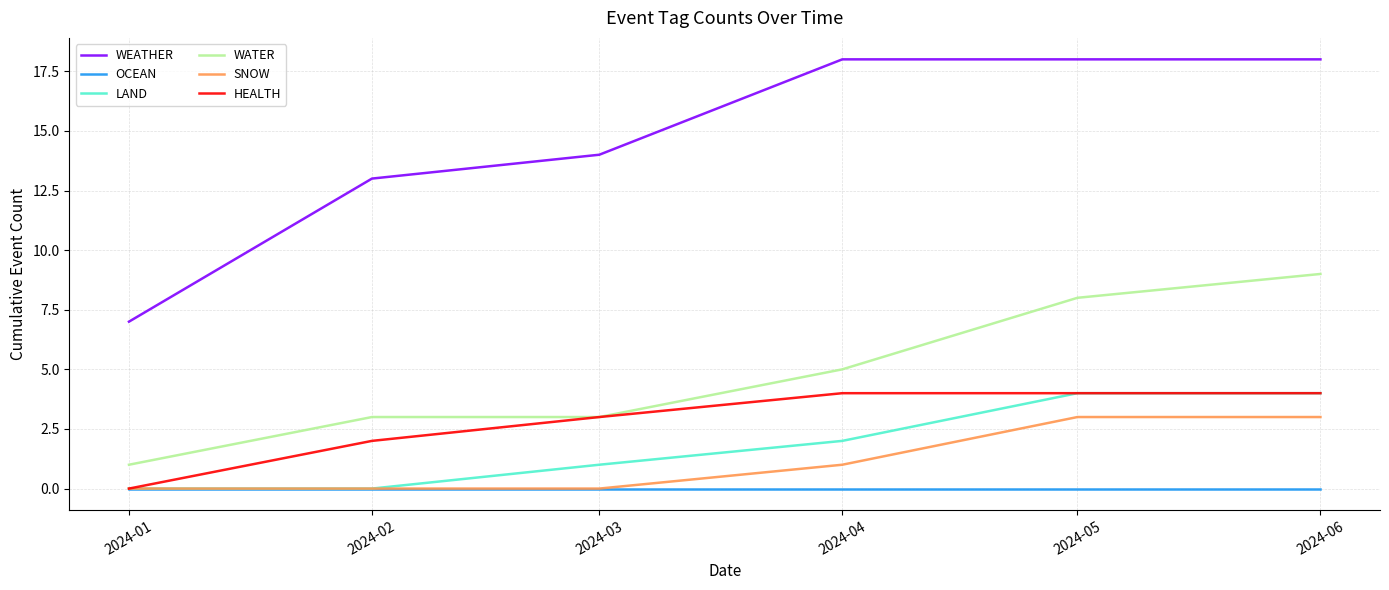

Which category has the lowest value in the WATER series?

2024-01